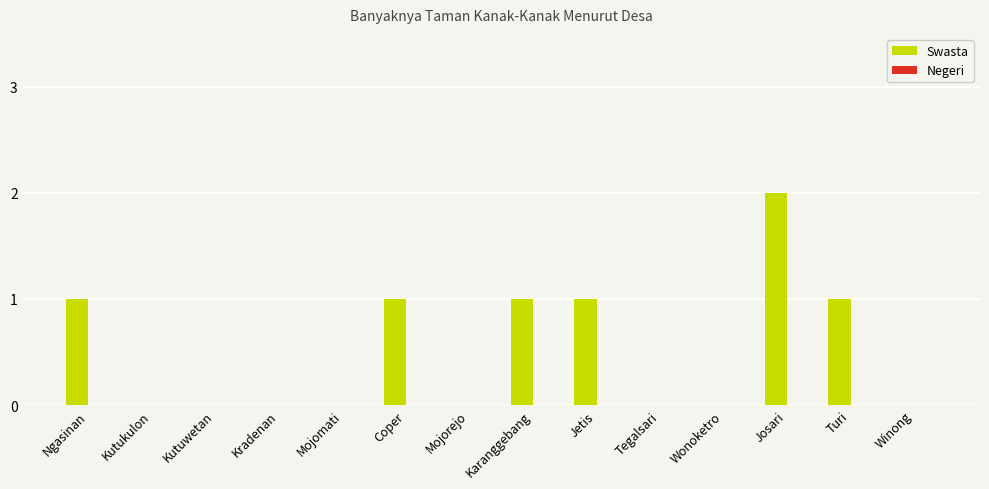

At which category does the chart reach its peak across all series?

Josari